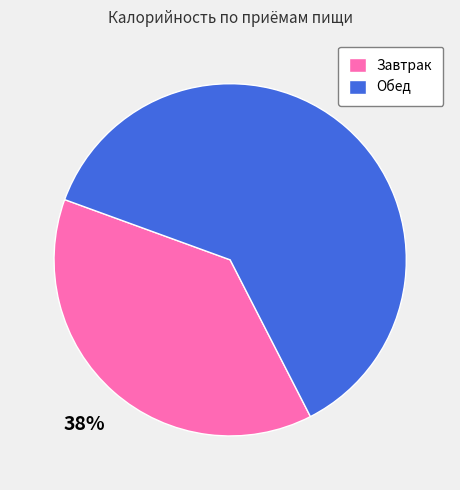

Is the sum of Обед and Завтрак greater than half?

Yes